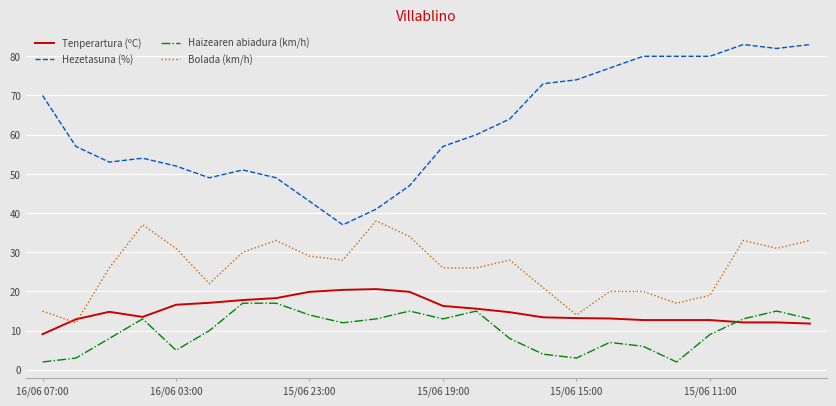

Count the number of categories in the chart.

24